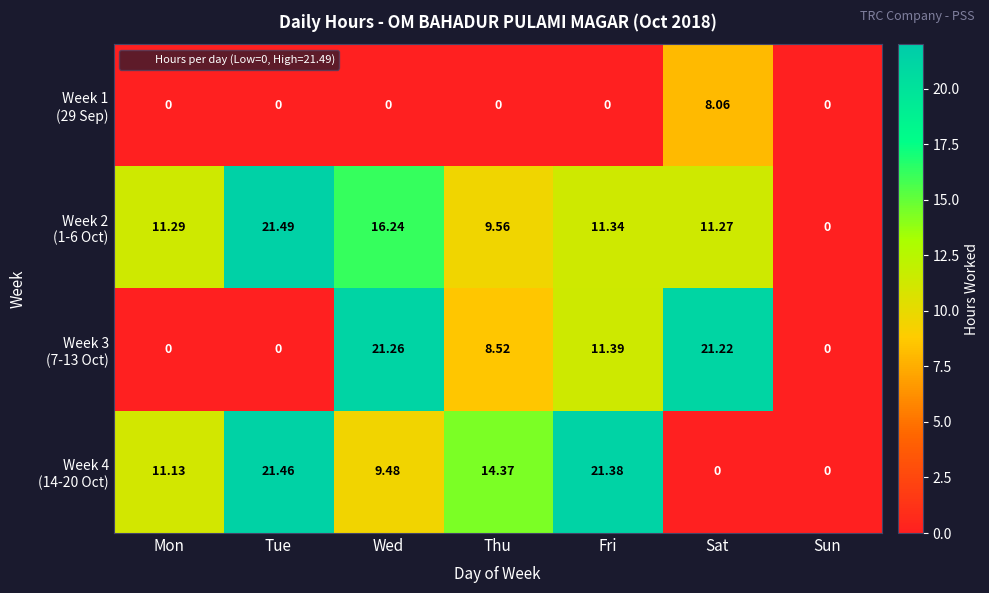

At which category is the sum across all series the highest?

Wed